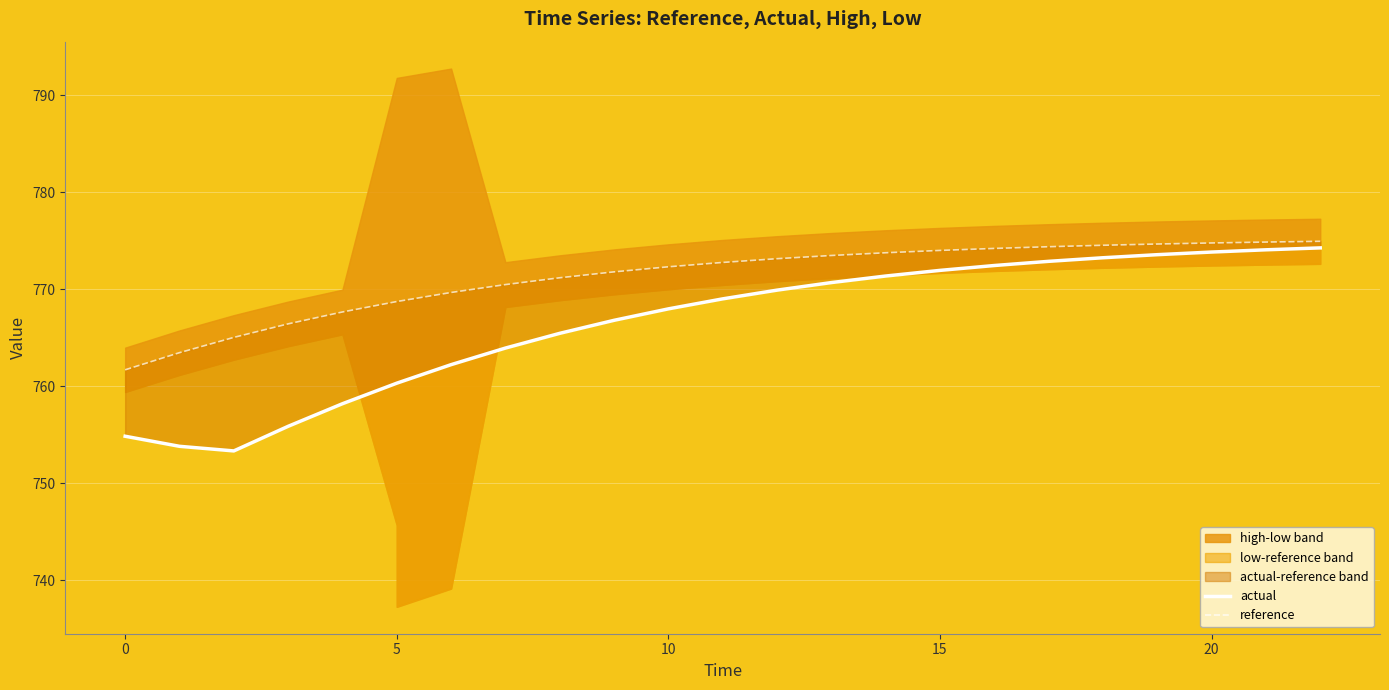

What is the label of the 13th point from the left?

10